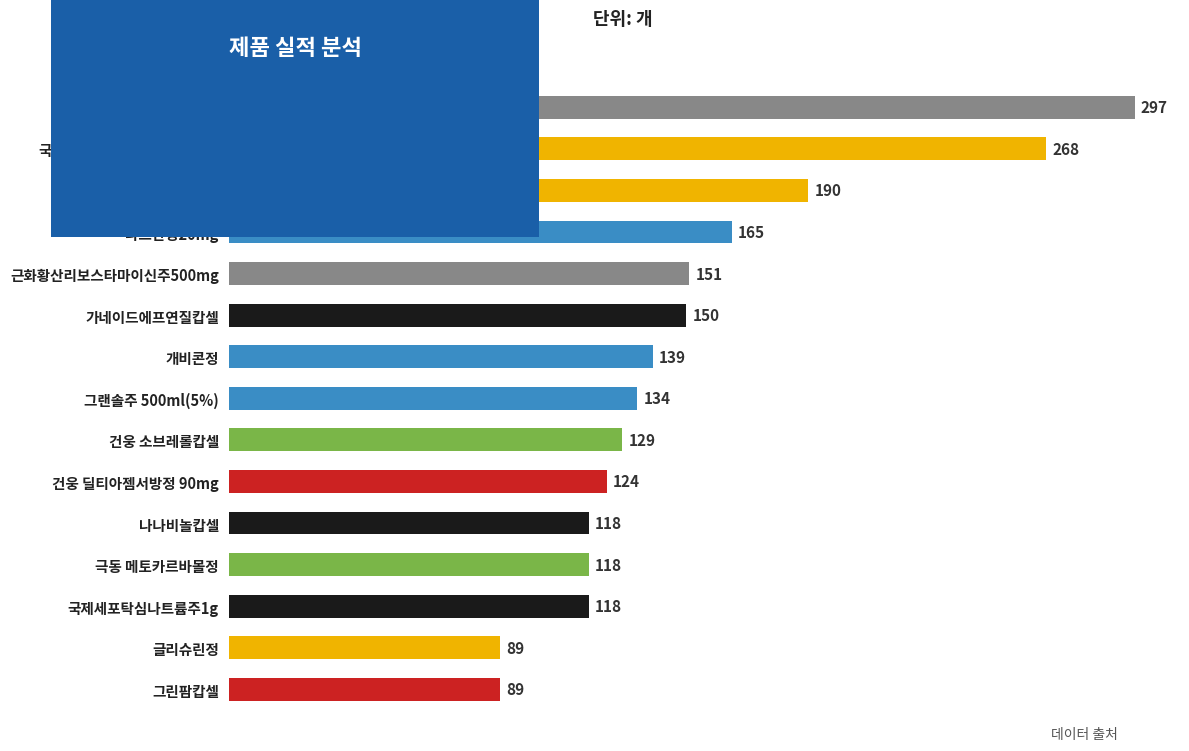

At which label is the value closest to 193?

각시원정